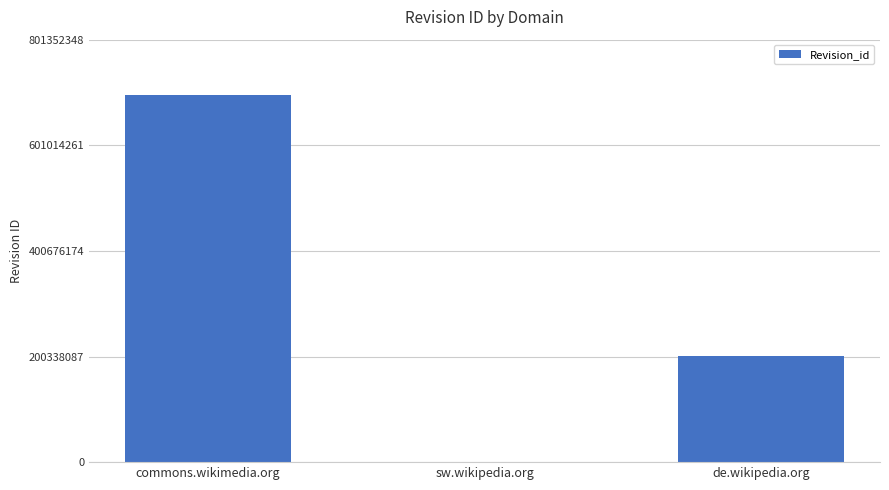

What is the sum of the values at commons.wikimedia.org and de.wikipedia.org?

897279183